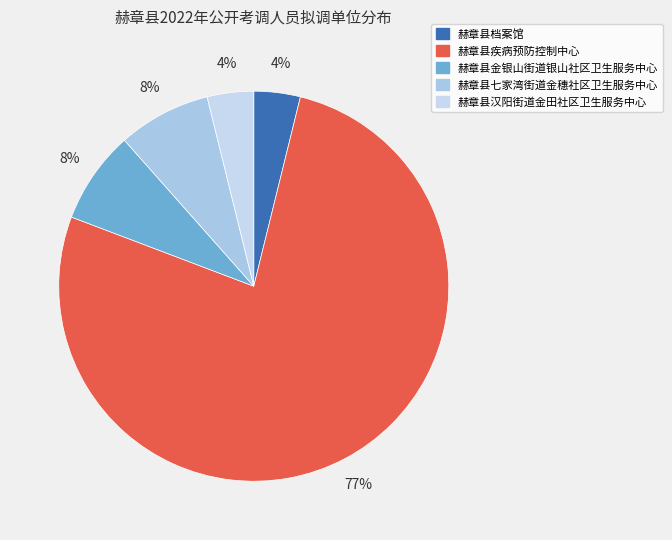

Is it true that 赫章县疾病预防控制中心 is 65% of the pie?

False